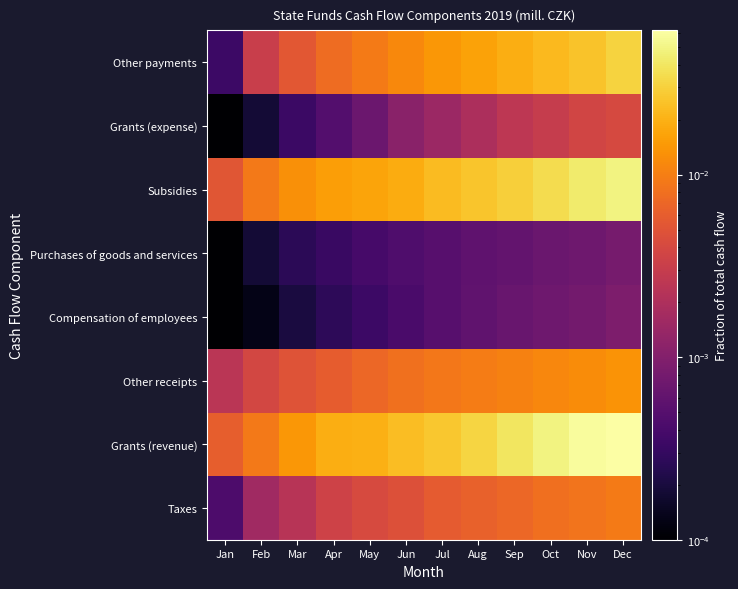

Reading left to right, what are all the values shown in this chart?

Taxes: Jan=0.0	Feb=0.0	Mar=0.0	Apr=0.0	May=0.0	Jun=0.0	Jul=0.0	Aug=0.0	Sep=0.0	Oct=0.0	Nov=0.0	Dec=0.0
Grants (revenue): Jan=0.0	Feb=0.0	Mar=0.0	Apr=0.0	May=0.0	Jun=0.0	Jul=0.0	Aug=0.0	Sep=0.0	Oct=0.0	Nov=0.1	Dec=0.1
Other receipts: Jan=0.0	Feb=0.0	Mar=0.0	Apr=0.0	May=0.0	Jun=0.0	Jul=0.0	Aug=0.0	Sep=0.0	Oct=0.0	Nov=0.0	Dec=0.0
Compensation of employees: Jan=0.0	Feb=0.0	Mar=0.0	Apr=0.0	May=0.0	Jun=0.0	Jul=0.0	Aug=0.0	Sep=0.0	Oct=0.0	Nov=0.0	Dec=0.0
Purchases of goods and services: Jan=0.0	Feb=0.0	Mar=0.0	Apr=0.0	May=0.0	Jun=0.0	Jul=0.0	Aug=0.0	Sep=0.0	Oct=0.0	Nov=0.0	Dec=0.0
Subsidies: Jan=0.0	Feb=0.0	Mar=0.0	Apr=0.0	May=0.0	Jun=0.0	Jul=0.0	Aug=0.0	Sep=0.0	Oct=0.0	Nov=0.0	Dec=0.0
Grants (expense): Jan=0.0	Feb=0.0	Mar=0.0	Apr=0.0	May=0.0	Jun=0.0	Jul=0.0	Aug=0.0	Sep=0.0	Oct=0.0	Nov=0.0	Dec=0.0
Other payments: Jan=0.0	Feb=0.0	Mar=0.0	Apr=0.0	May=0.0	Jun=0.0	Jul=0.0	Aug=0.0	Sep=0.0	Oct=0.0	Nov=0.0	Dec=0.0